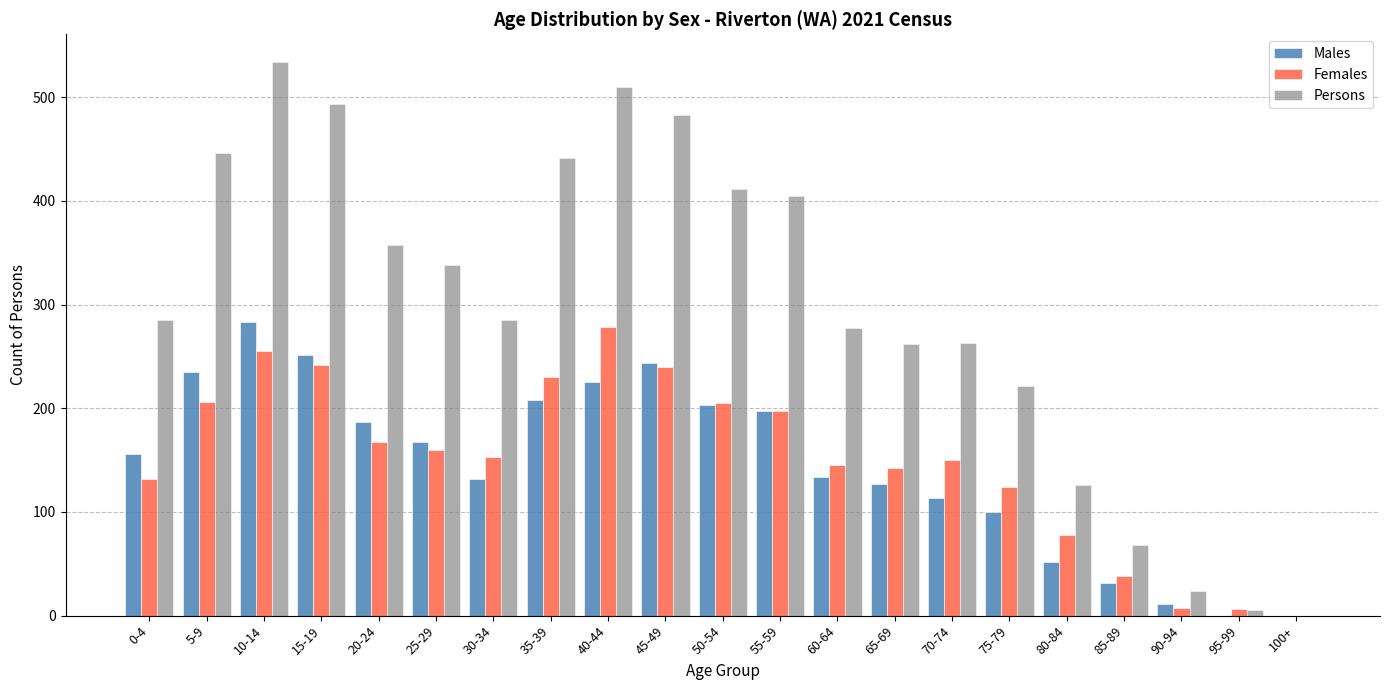

What is the maximum value for Females?

278